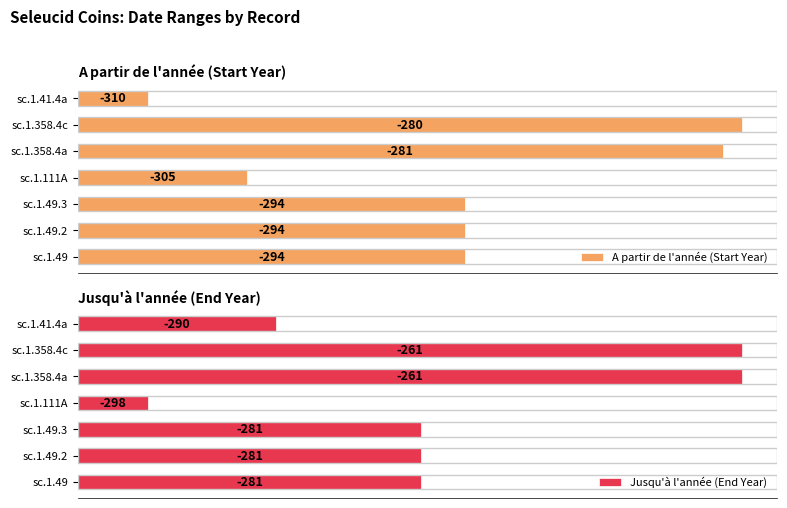

Between sc.1.49.2 and sc.1.111A, which series saw the biggest shift?

Jusqu'à l'année (End Year)